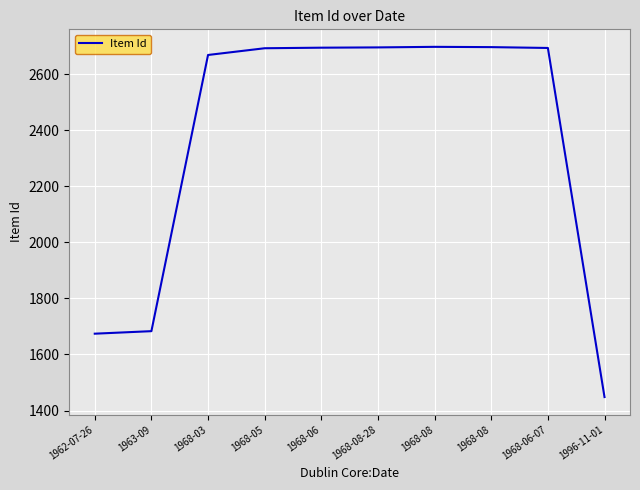

The value at 1963-09 is 1161. True or false?

False